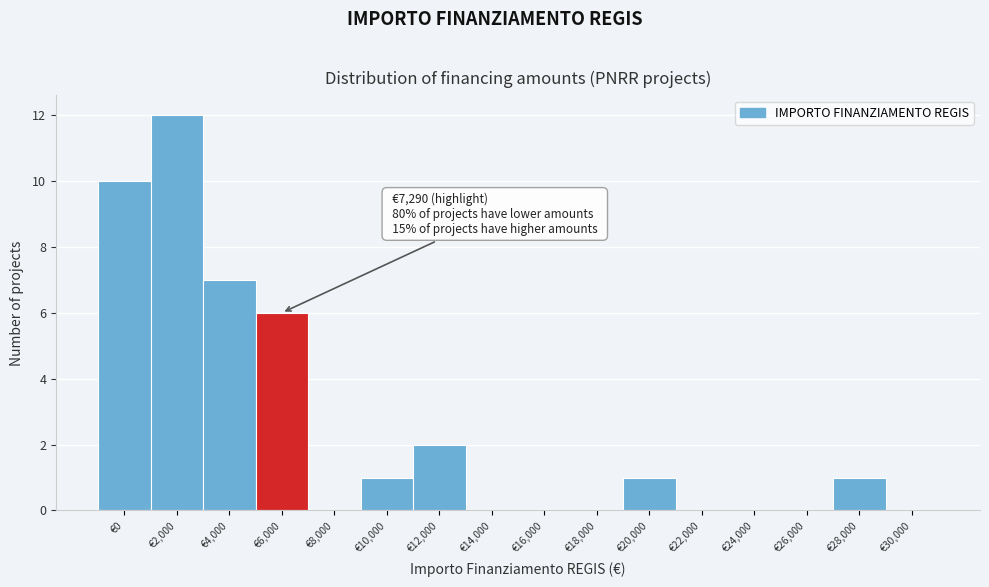

Reading right to left, what are all the values shown in this chart?

€30,000=0	€28,000=1	€26,000=0	€24,000=0	€22,000=0	€20,000=1	€18,000=0	€16,000=0	€14,000=0	€12,000=2	€10,000=1	€8,000=0	€6,000=6	€4,000=7	€2,000=12	€0=10